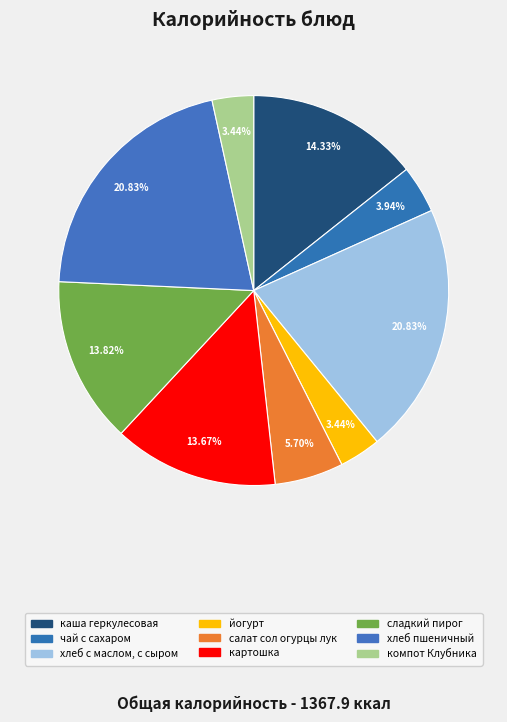

To the nearest percent, what portion does салат сол огурцы лук represent?

6%